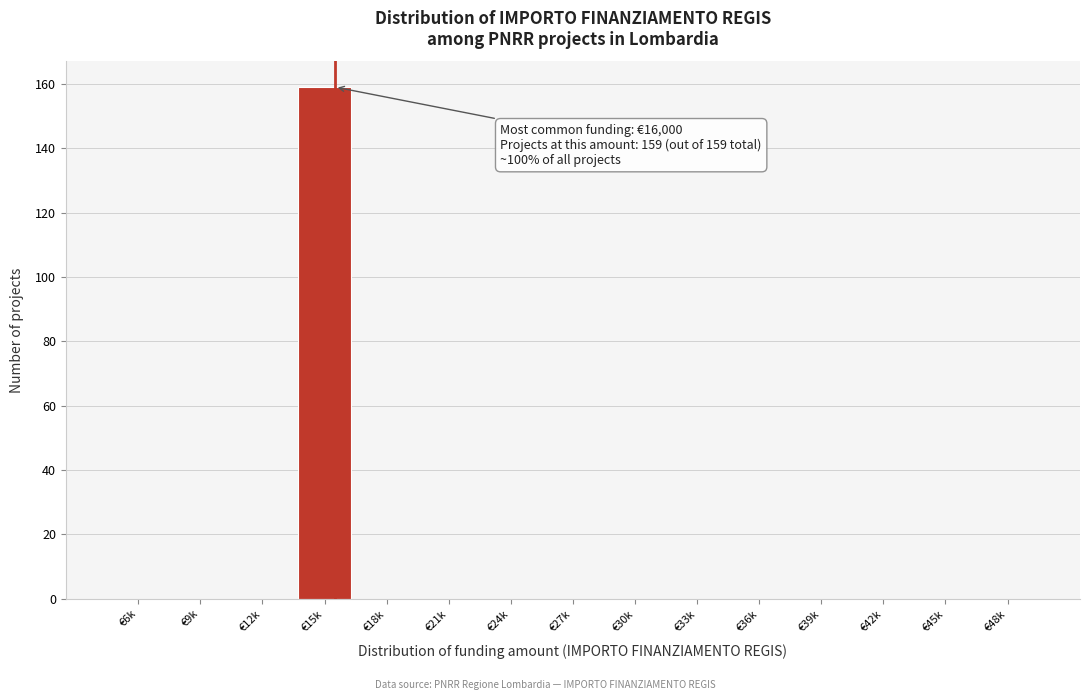

Reading left to right, list all the values displayed in this chart.

€6k=0	€9k=0	€12k=0	€15k=159	€18k=0	€21k=0	€24k=0	€27k=0	€30k=0	€33k=0	€36k=0	€39k=0	€42k=0	€45k=0	€48k=0